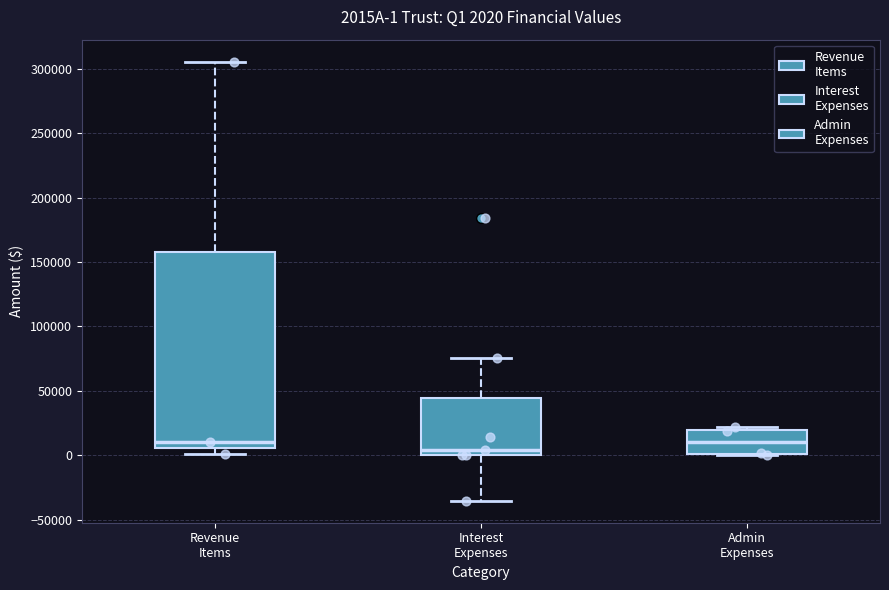

Comparing the boxes themselves (not the whiskers), which one is the tallest?

Revenue Items